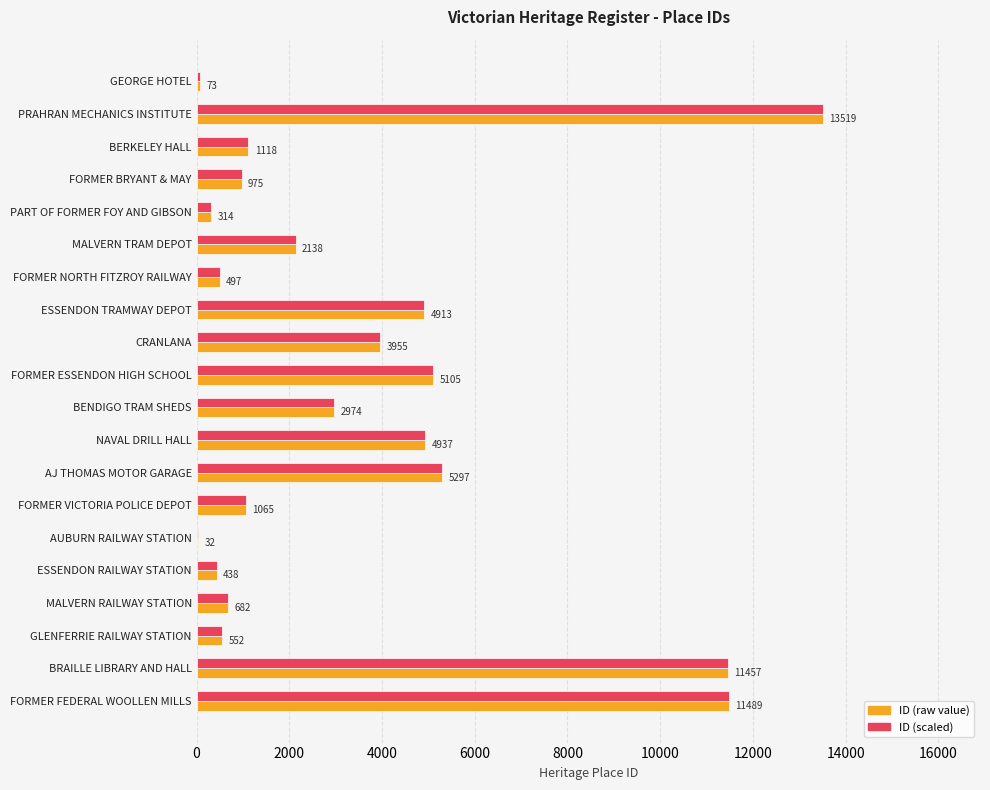

What is the sum of all ID (raw value) values?

71530